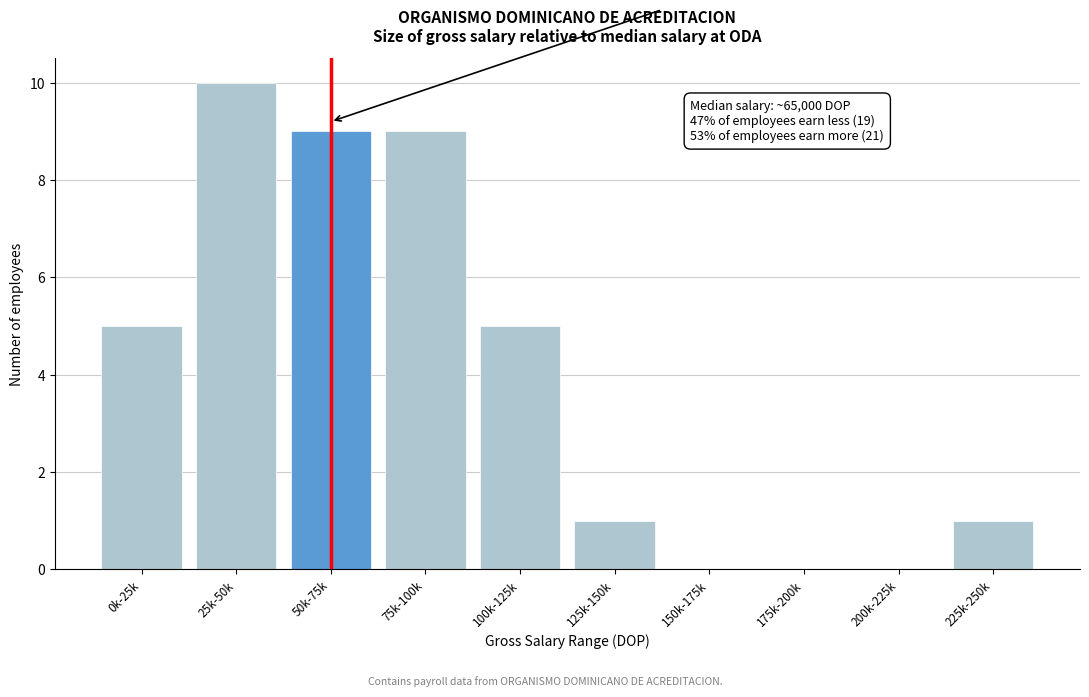

Reading left to right, extract all data points from this chart.

0k-25k=5	25k-50k=10	50k-75k=9	75k-100k=9	100k-125k=5	125k-150k=1	150k-175k=0	175k-200k=0	200k-225k=0	225k-250k=1